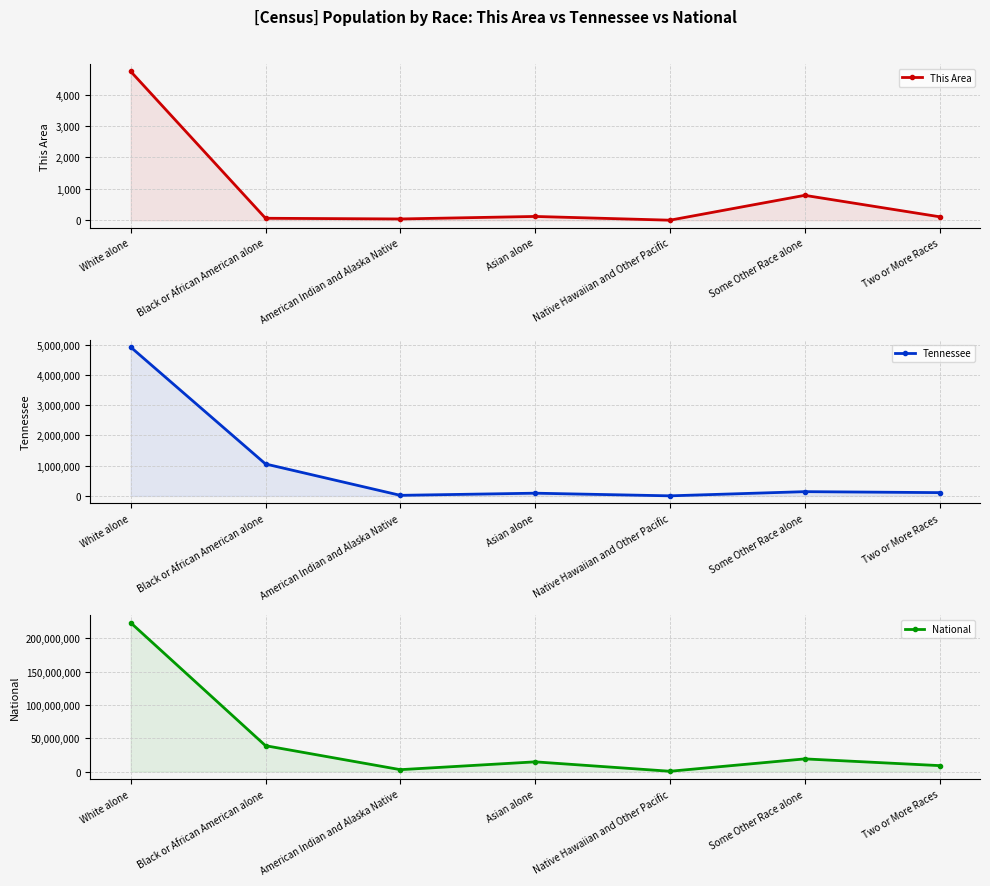

True or false: Tennessee and National intersect in this chart.

False